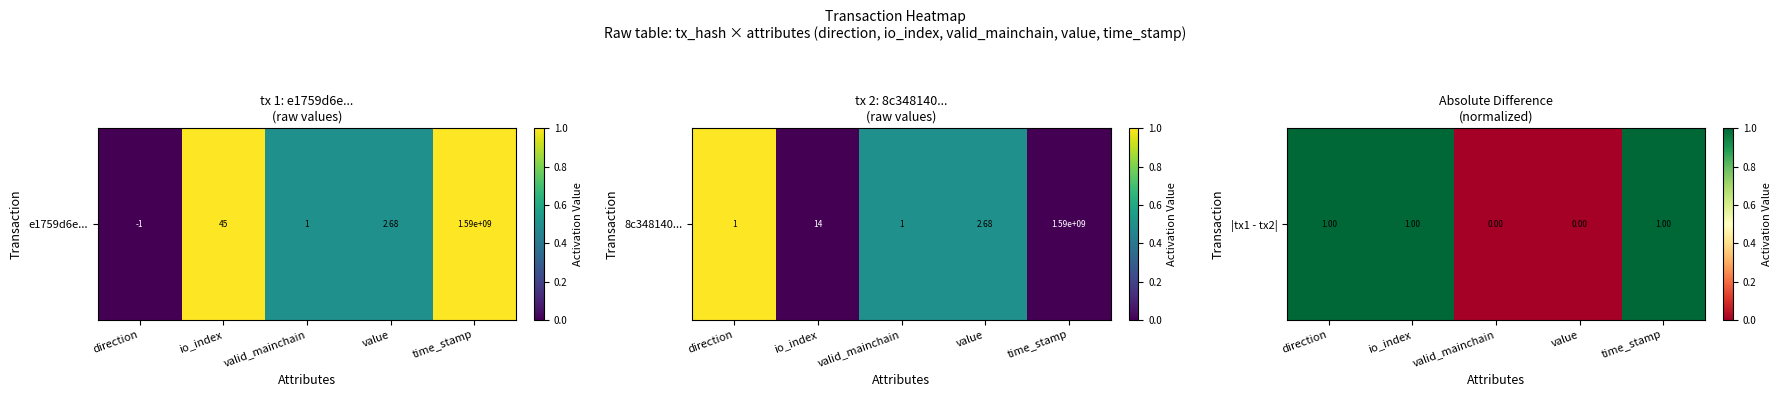

How many values are between 0 and 1?

5